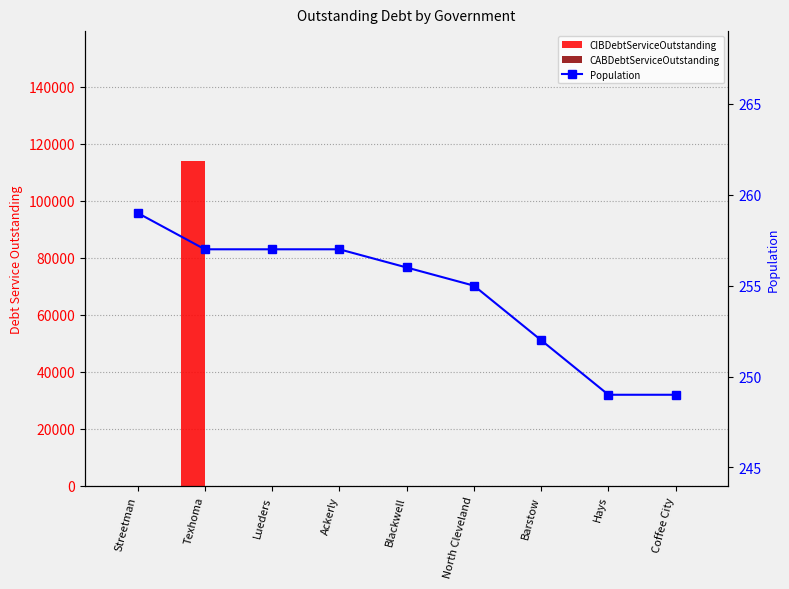

How many series are shown in this chart?

3